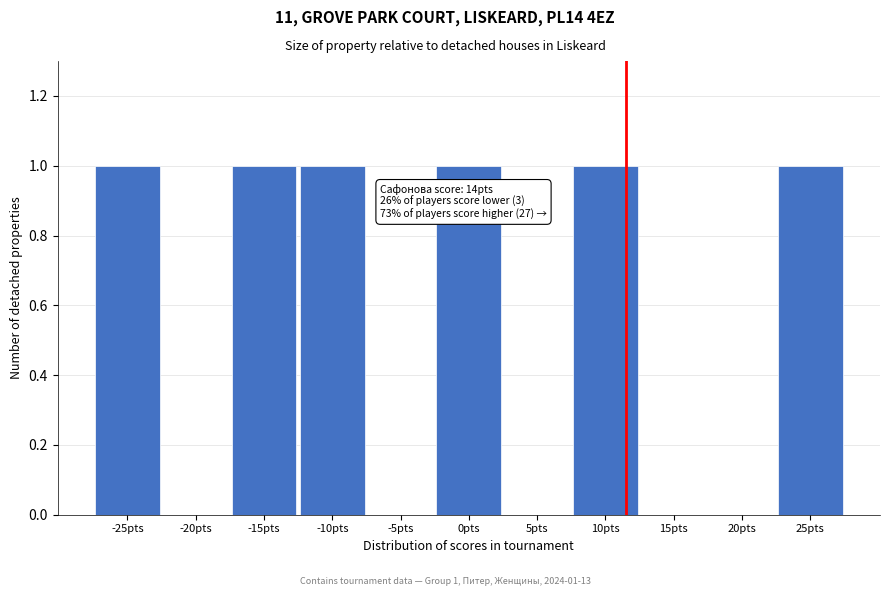

Reading left to right, what are all the values shown in this chart?

-25pts=1	-20pts=0	-15pts=1	-10pts=1	-5pts=0	0pts=1	5pts=0	10pts=1	15pts=0	20pts=0	25pts=1